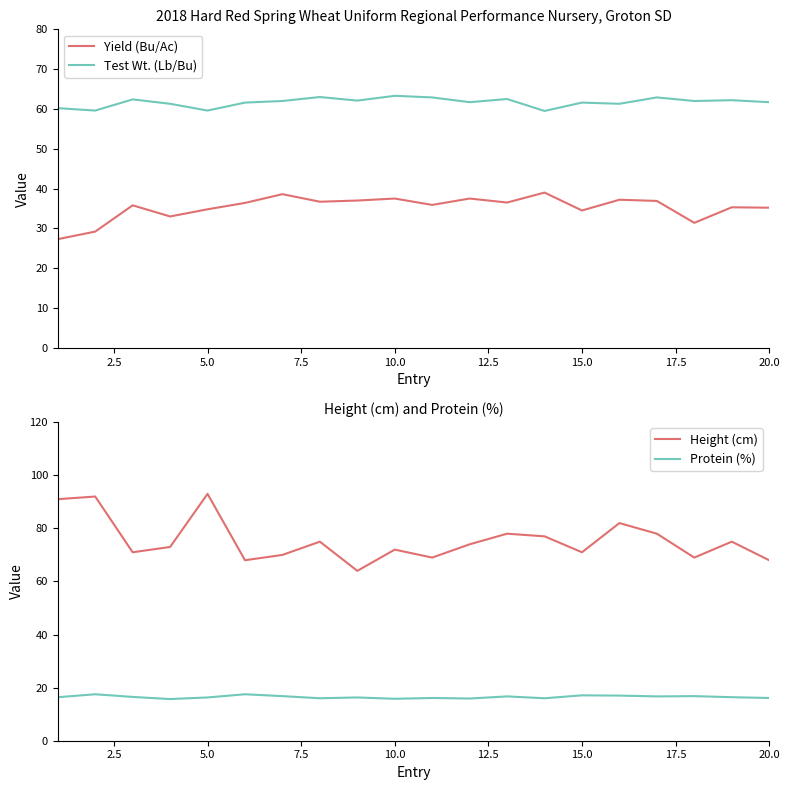

Which series has the widest spread of values?

Height (cm)